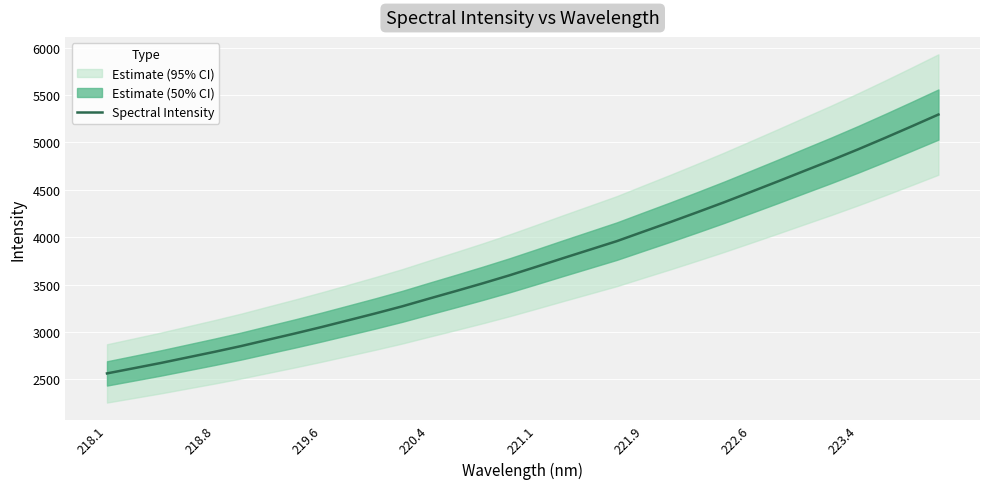

The Spectral Intensity series shows 3688.7 at 221.1. True or false?

True